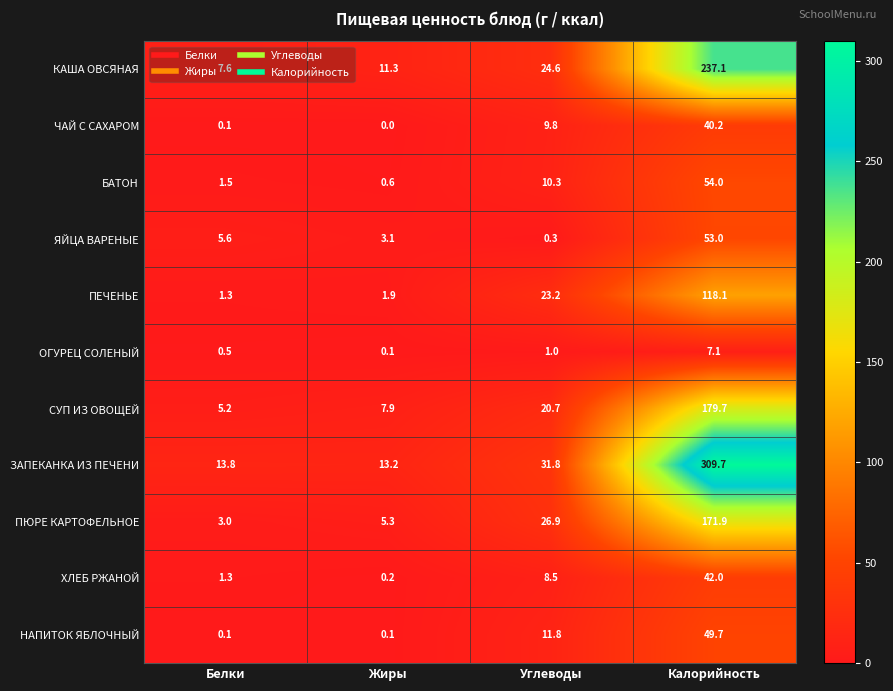

What is the difference between the maximum and second lowest values in the ПЮРЕ КАРТОФЕЛЬНОЕ series?

166.6